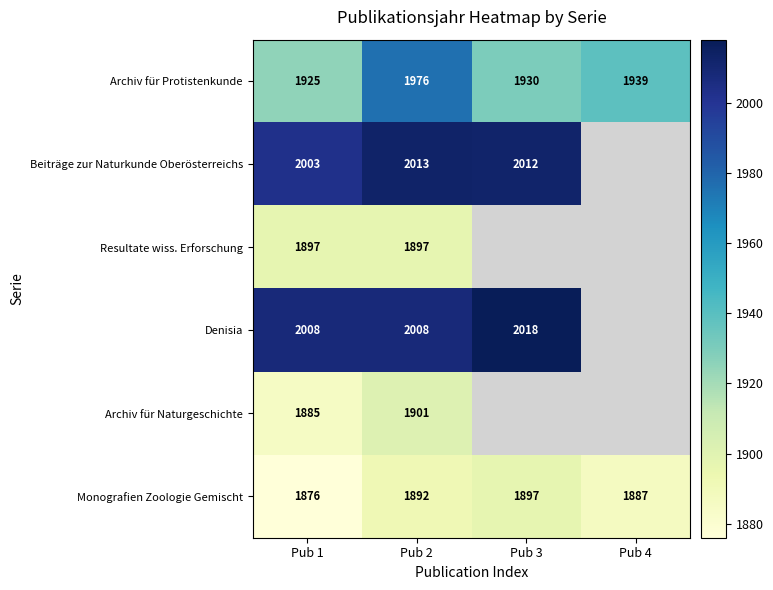

Is it true that Resultate wiss. Erforschung equals 3143 at Pub 2?

False